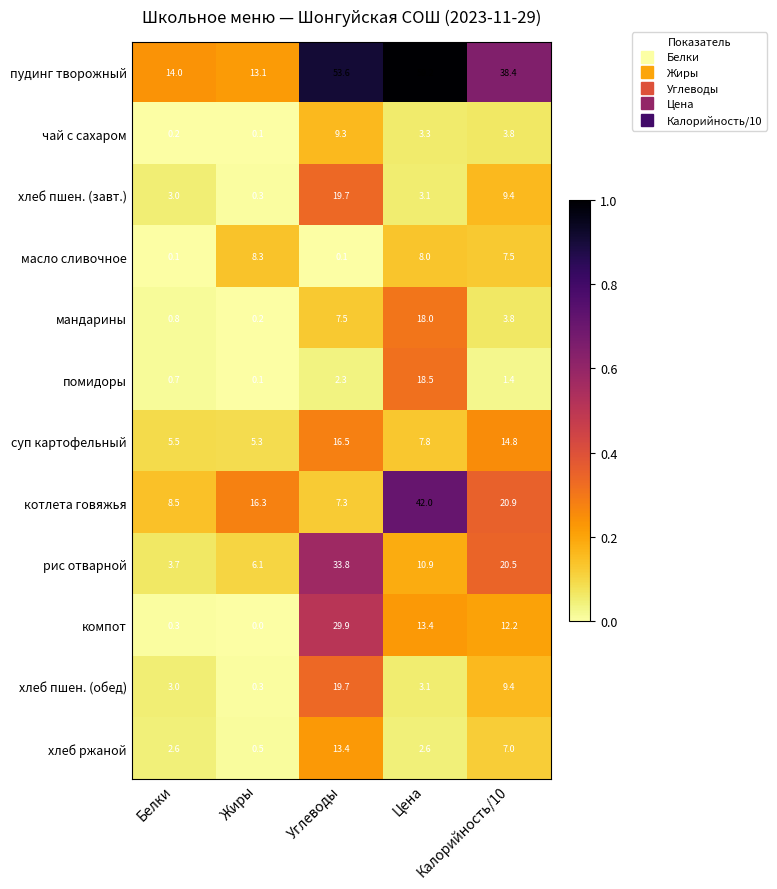

At how many categories does at least one series exceed 16?

4